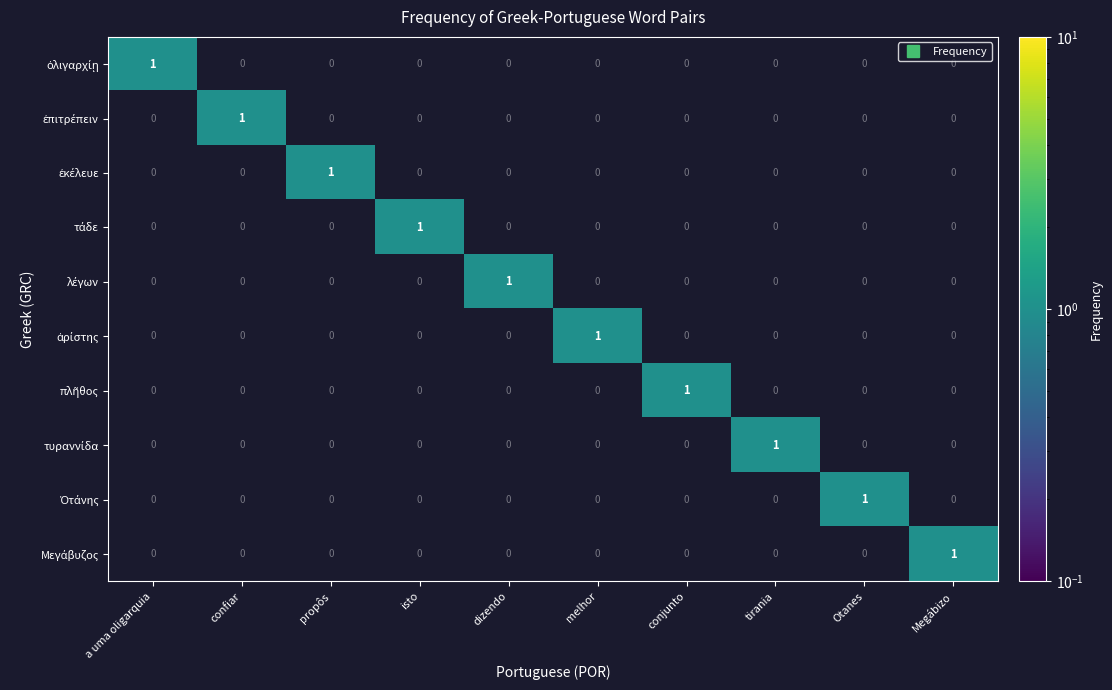

How many distinct data groups are displayed?

10